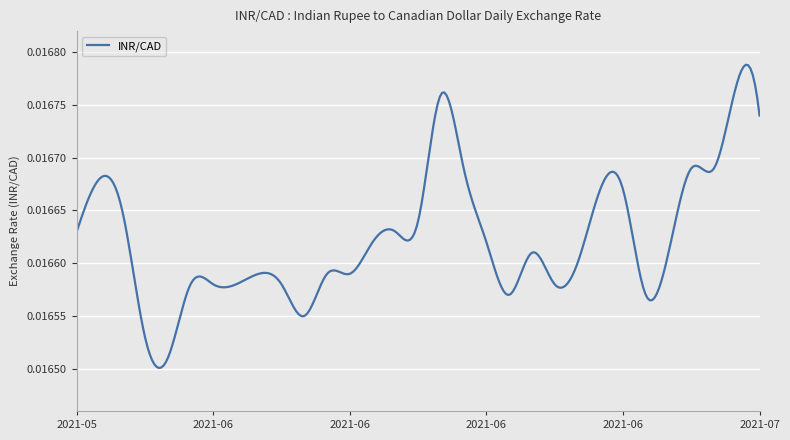

How many lines are shown in the chart?

1